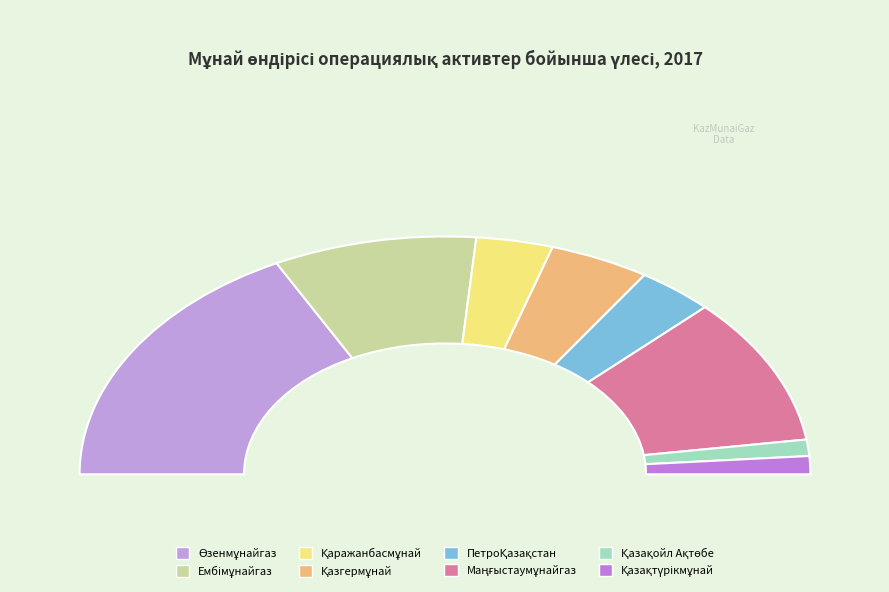

Which category has the biggest portion of the pie?

АҚ "Өзенмұнайгаз"